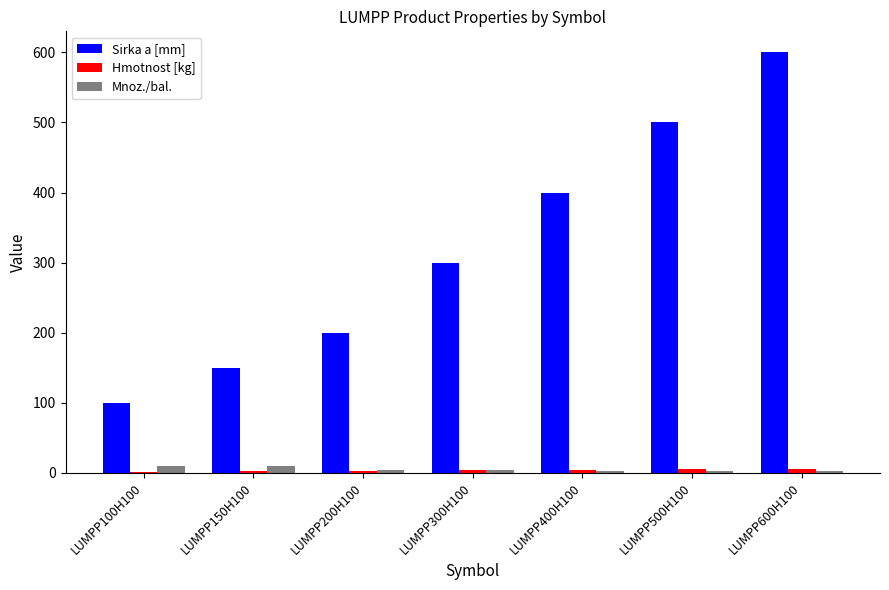

How many data points does each series have?

7